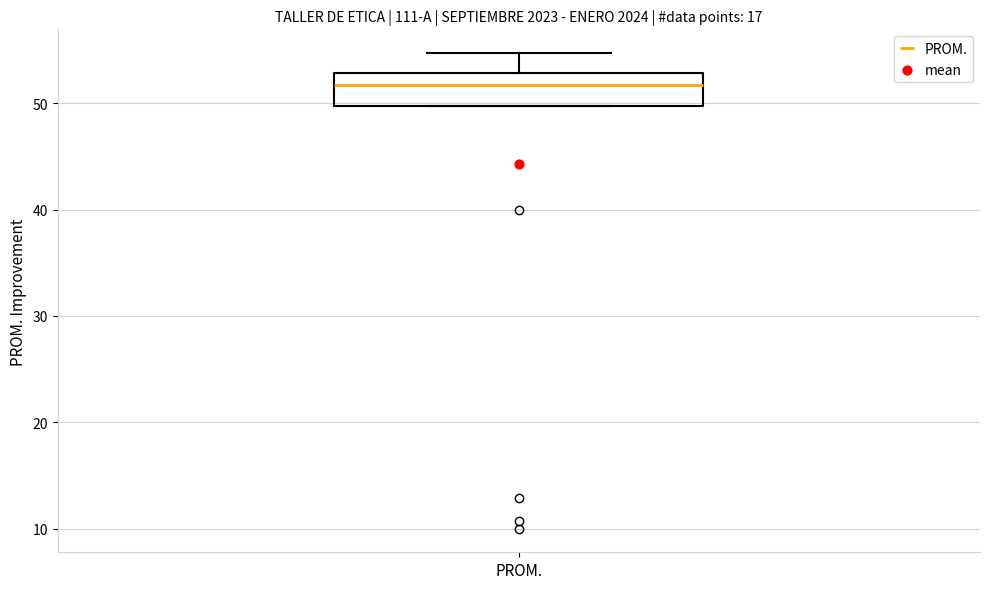

Where is the lower edge of the box for PROM. on the y-axis? The values are not printed on the chart, so give them approximately, as read against the axis.

50